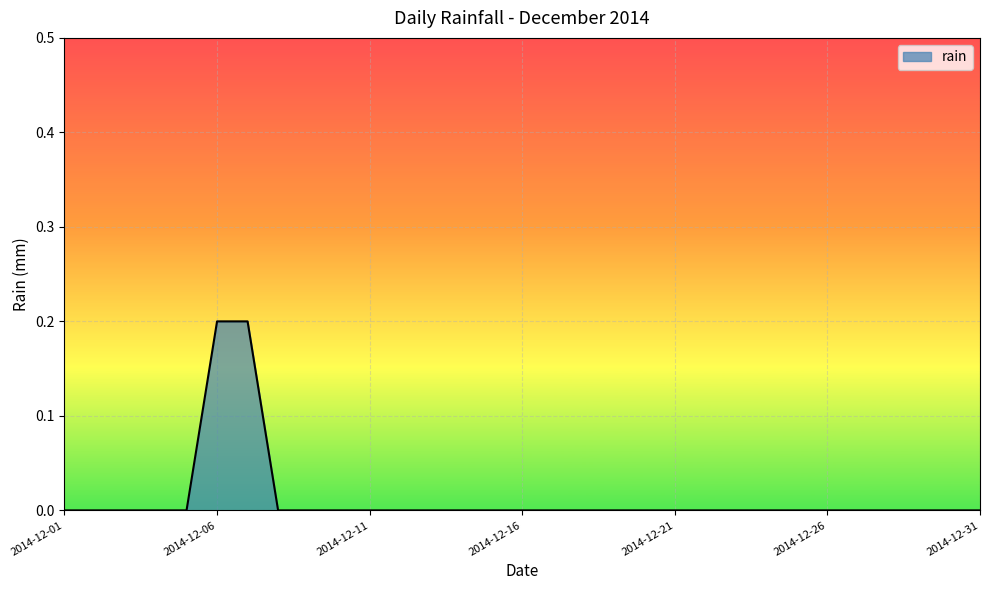

How many lines are shown in the chart?

1